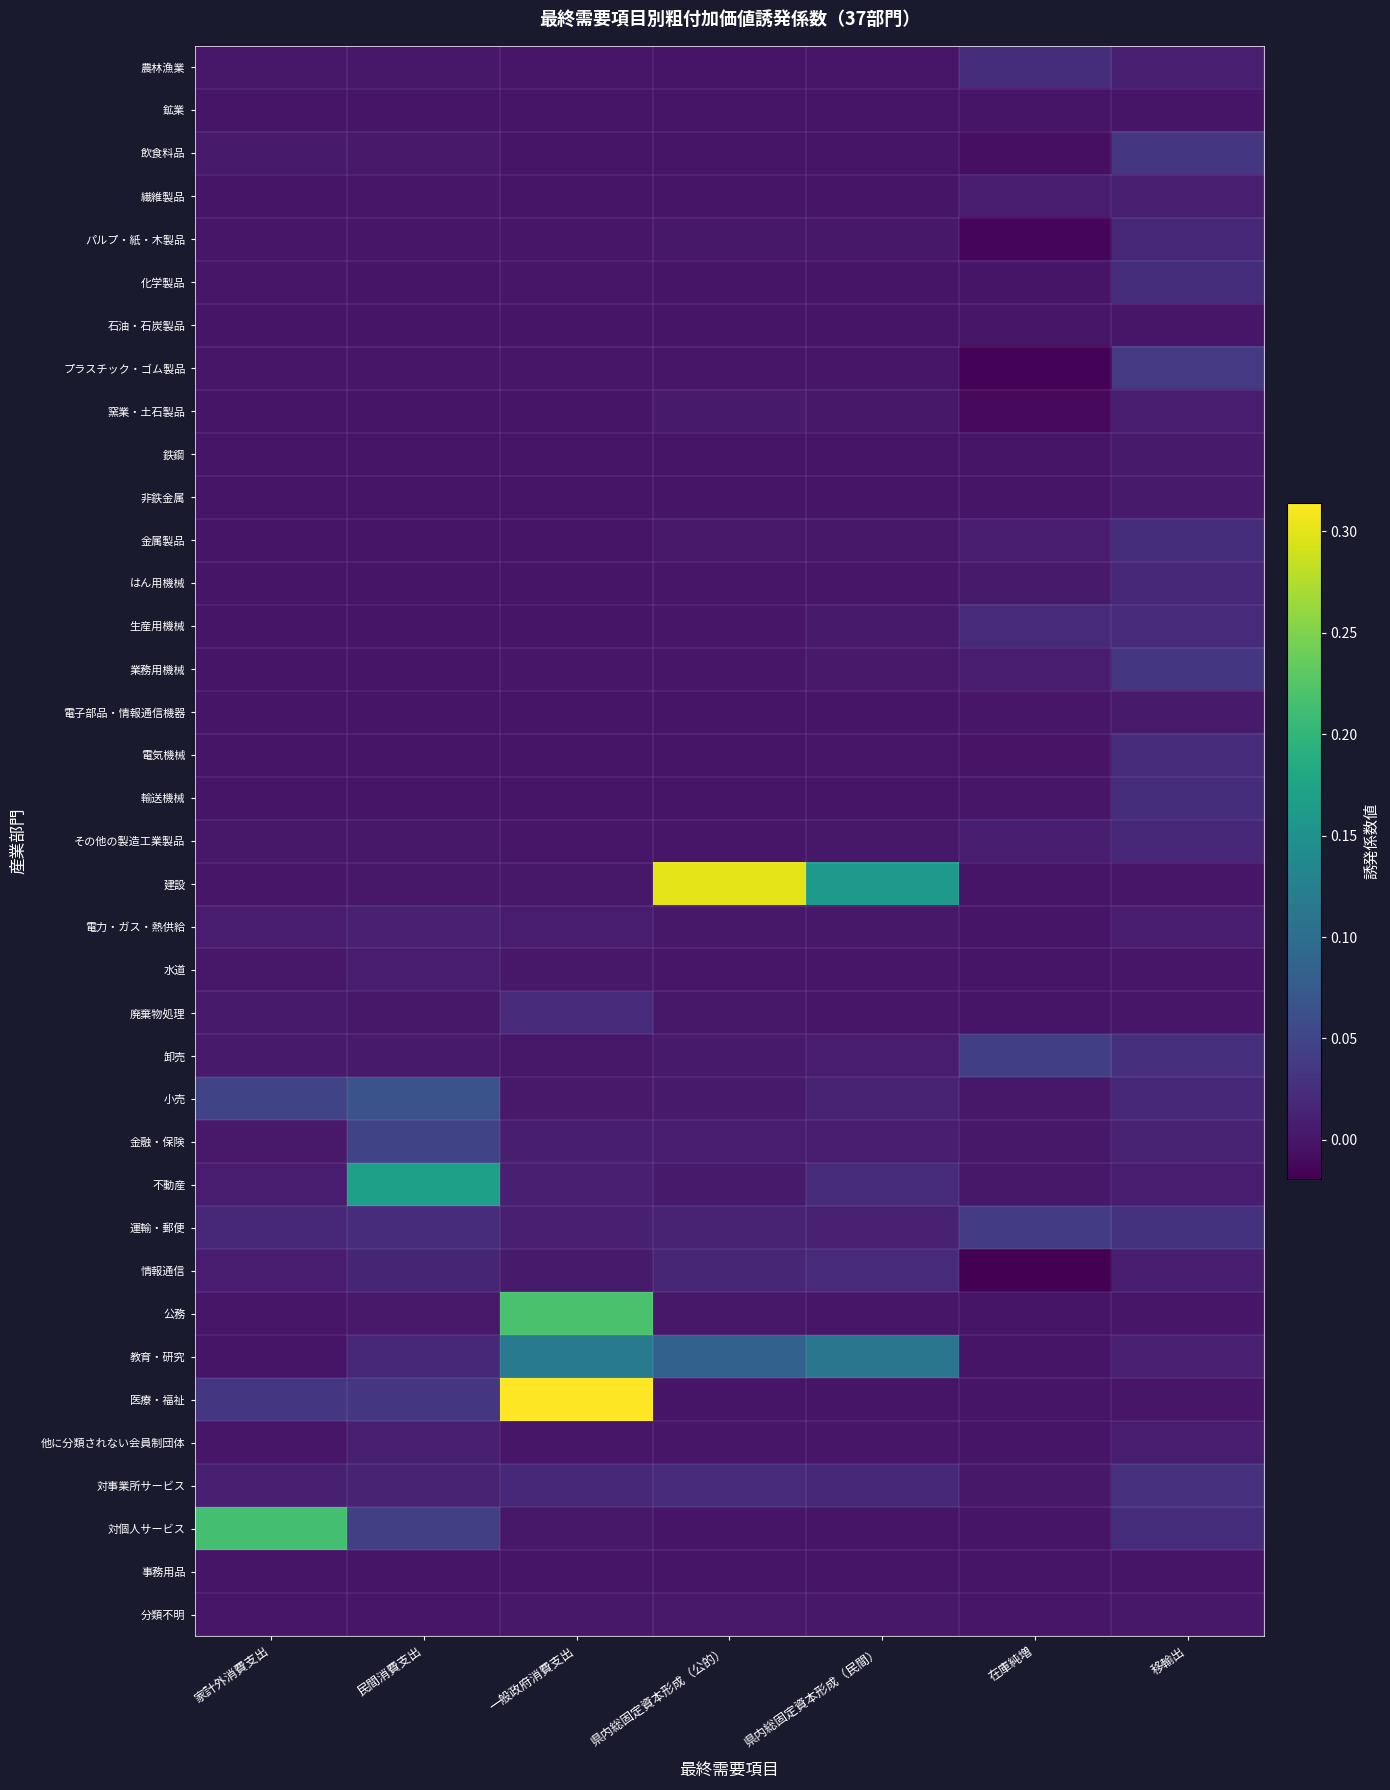

Which has a higher value, 県内総固定資本形成（民間） or 民間消費支出?

民間消費支出